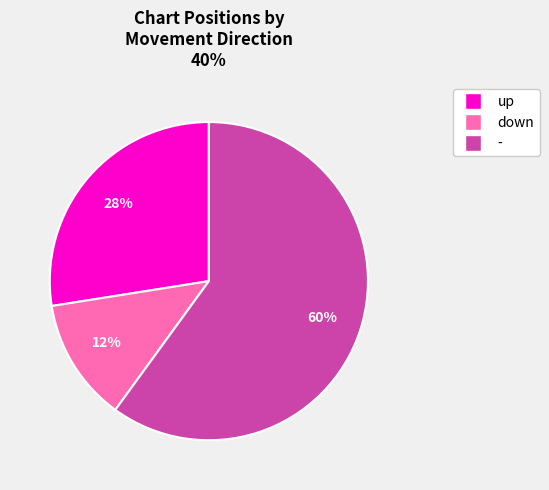

Is it true that - is 56% of the pie?

False